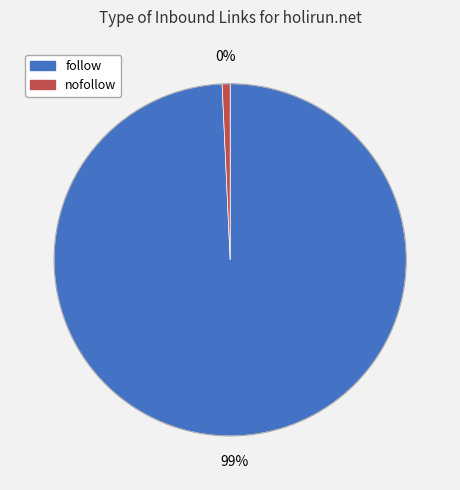

How many segments does this pie chart have?

2